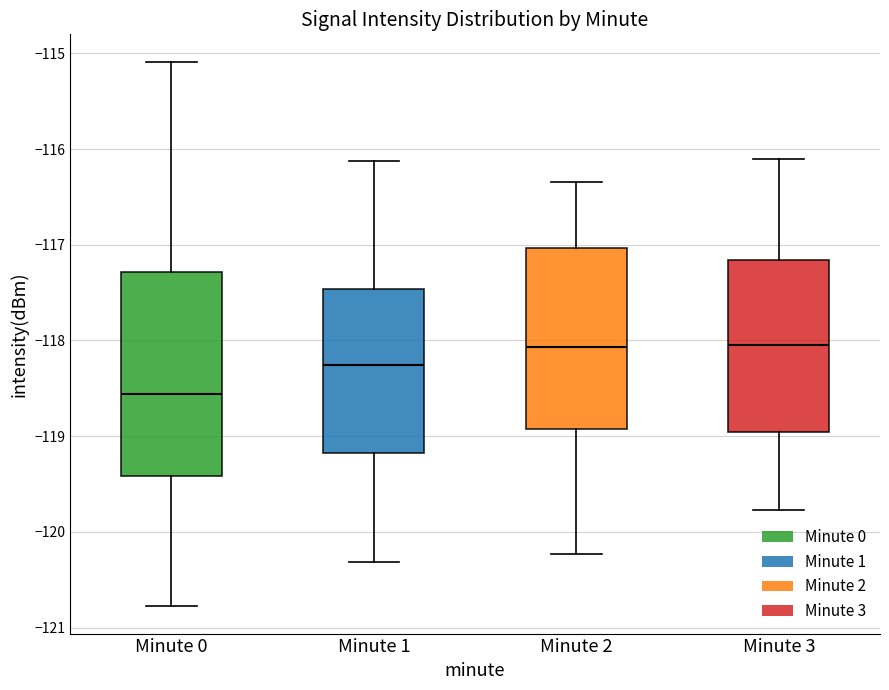

Comparing the boxes themselves (not the whiskers), which one is the tallest?

Minute 0